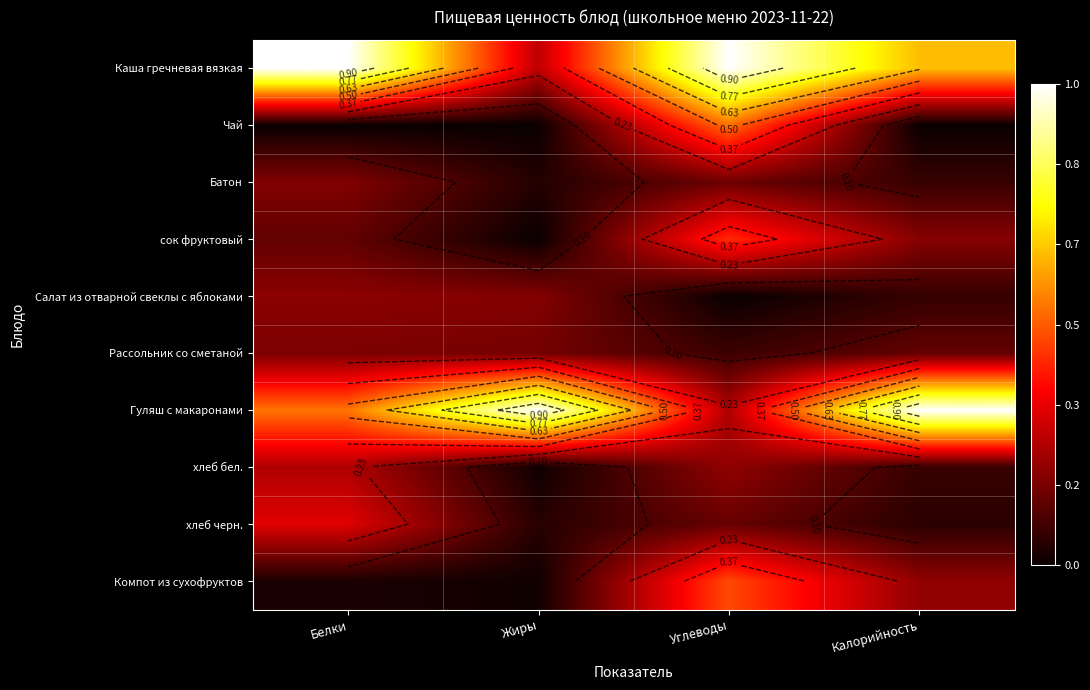

At which label does Каша гречневая вязкая reach its minimum?

Жиры